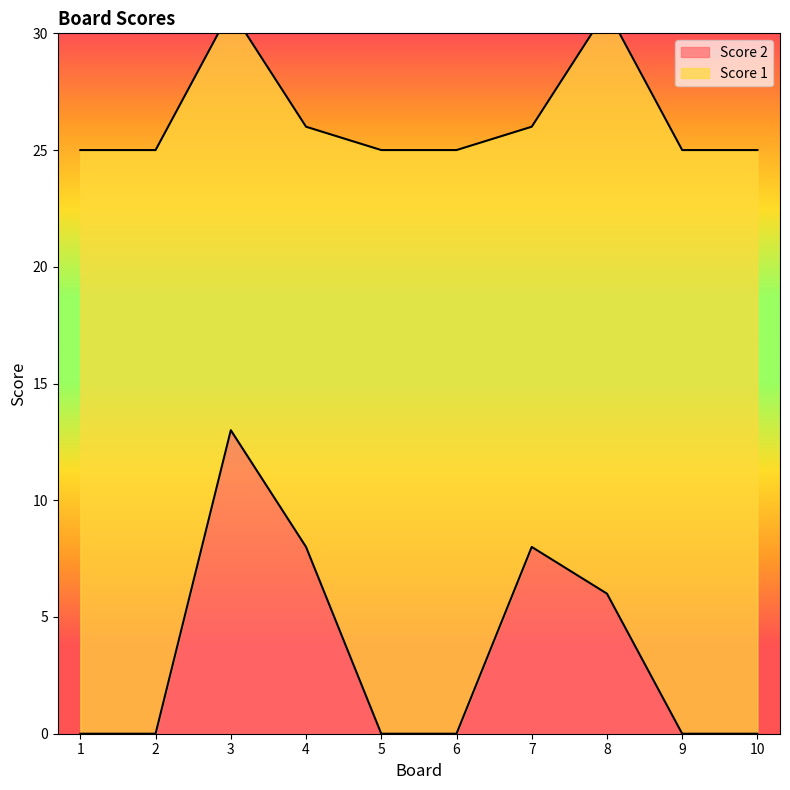

What value does the data have at 3, to the nearest 10?

10